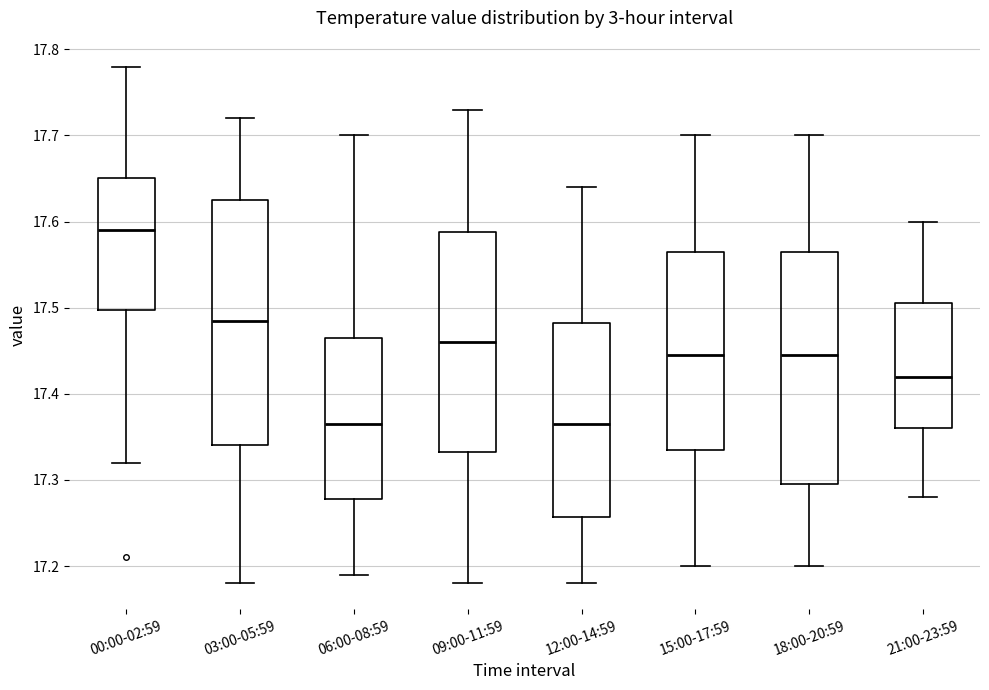

Where is the upper edge of the box for 12:00-14:59 on the y-axis? The values are not printed on the chart, so give them approximately, as read against the axis.

17.48